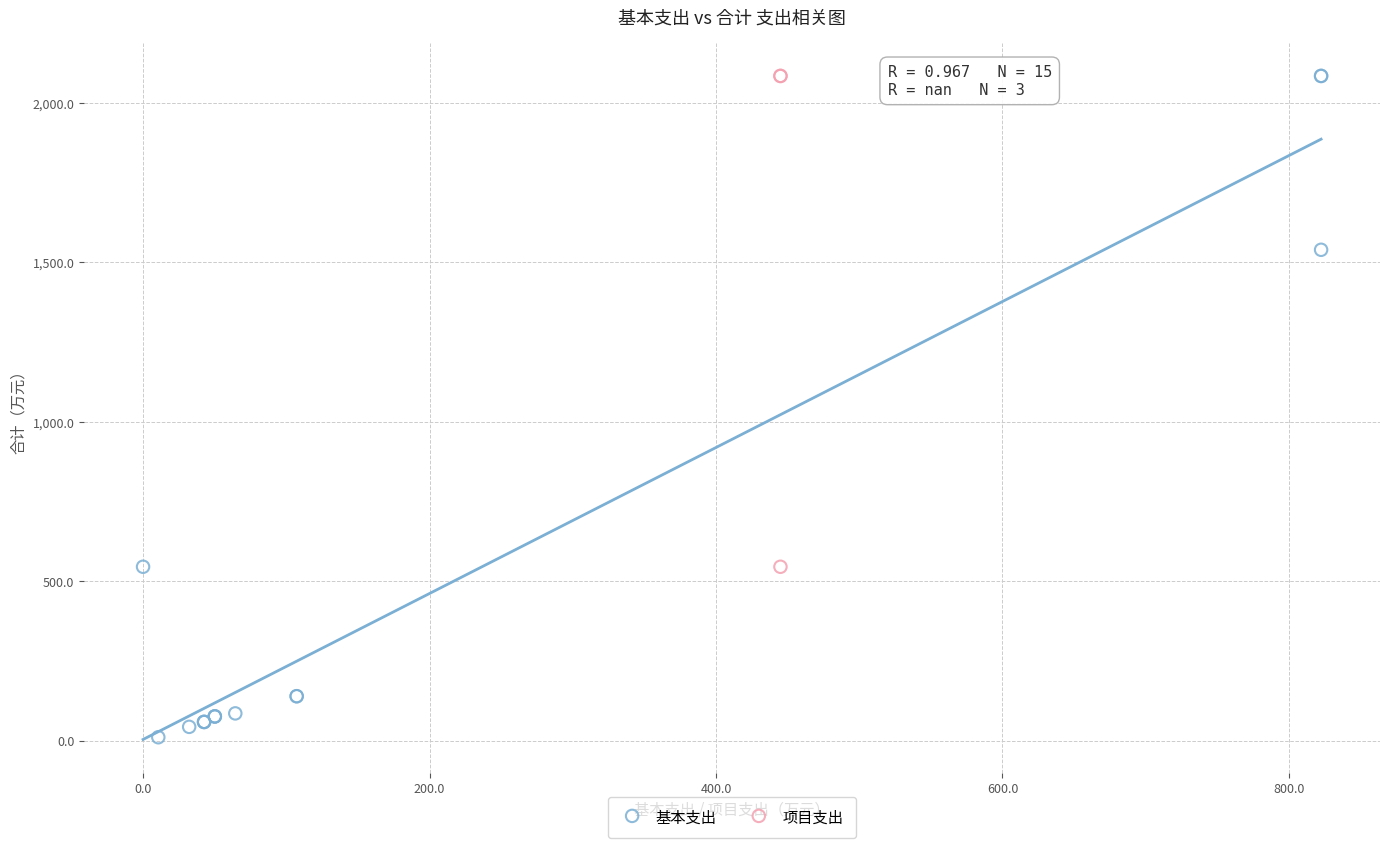

Which series reaches the minimum Y coordinate?

基本支出